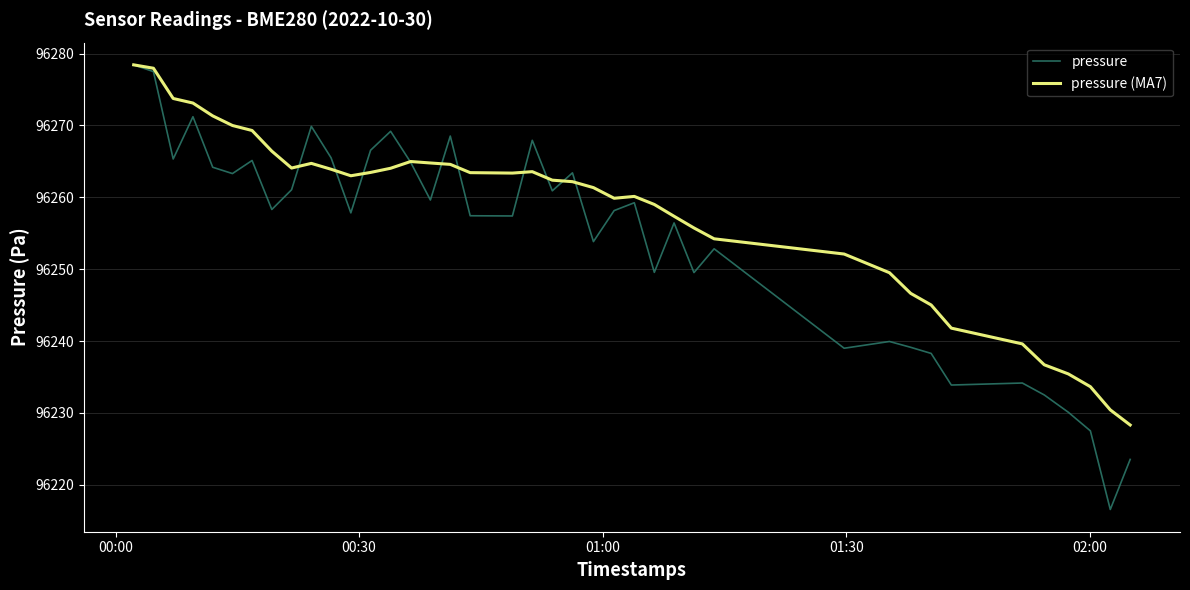

Which series has the widest spread of values?

pressure